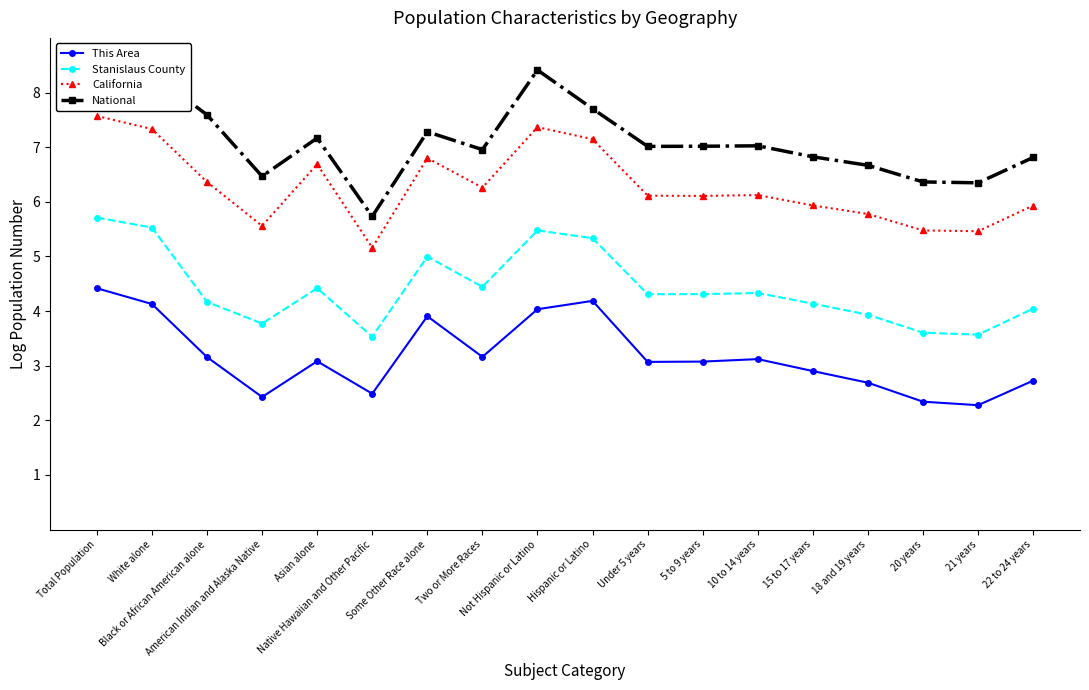

At which label is Stanislaus County closest to 4?

22 to 24 years